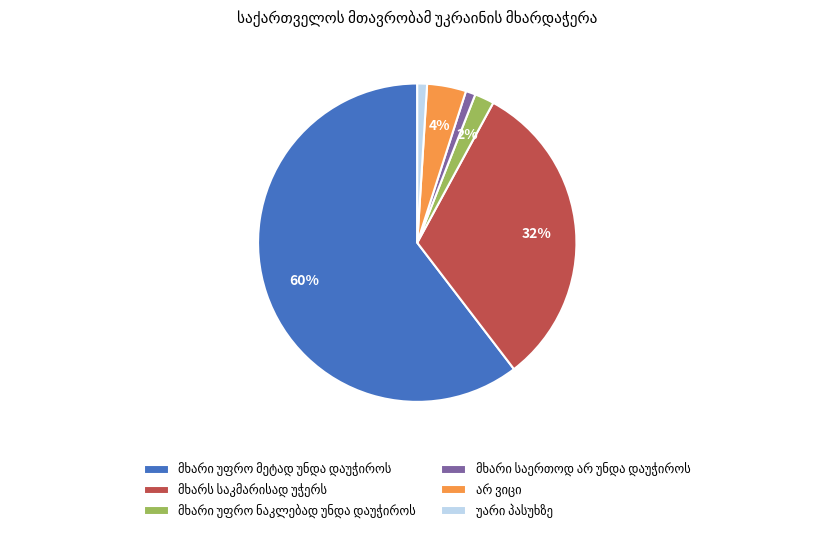

To the nearest percent, what is the average slice percentage?

17%